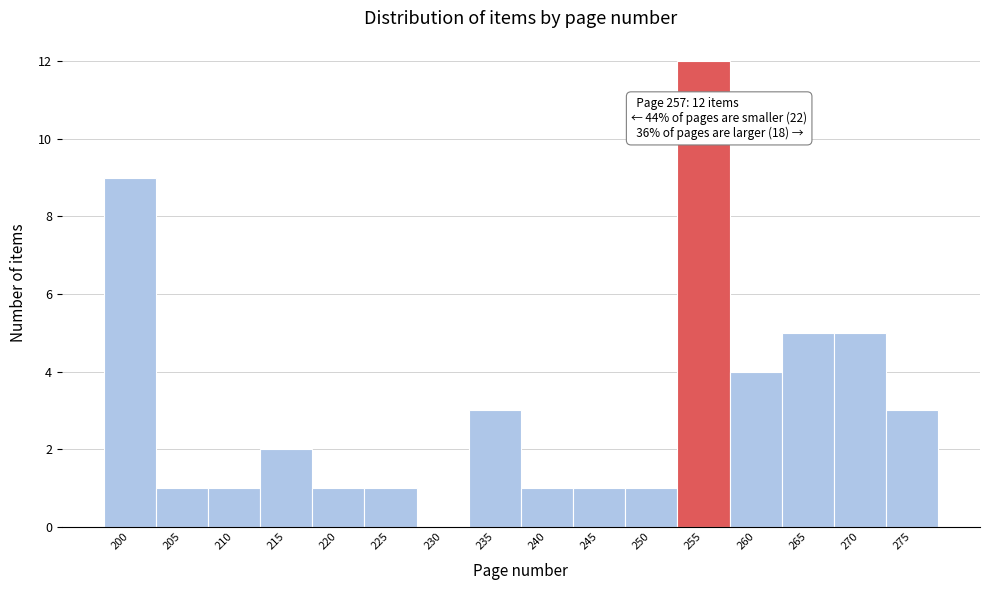

Reading left to right, what are all the values shown in this chart?

200=9	205=1	210=1	215=2	220=1	225=1	230=0	235=3	240=1	245=1	250=1	255=12	260=4	265=5	270=5	275=3